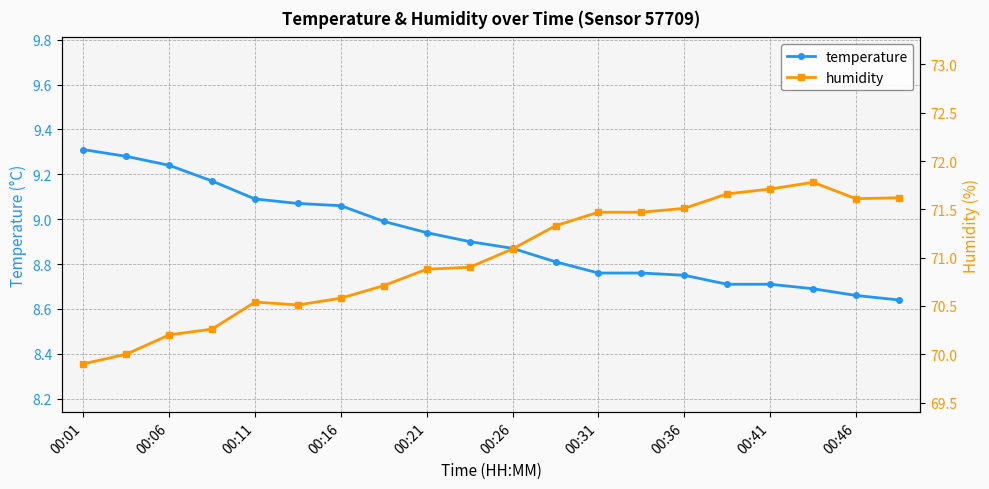

At how many categories does at least one series exceed 27?

20